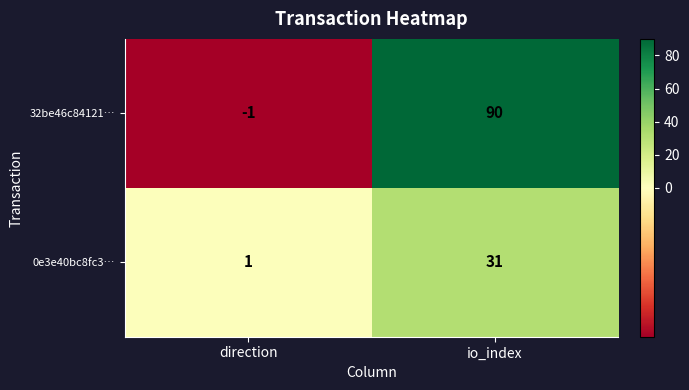

At which category is the sum across all series the highest?

io_index